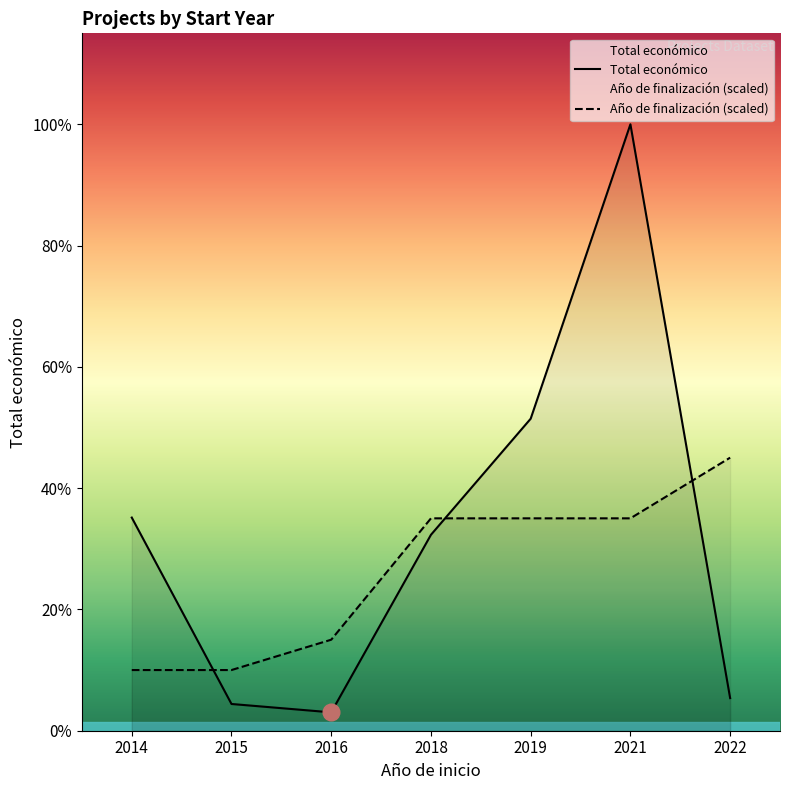

True or false: Total económico and Año de finalización cross at least once.

True